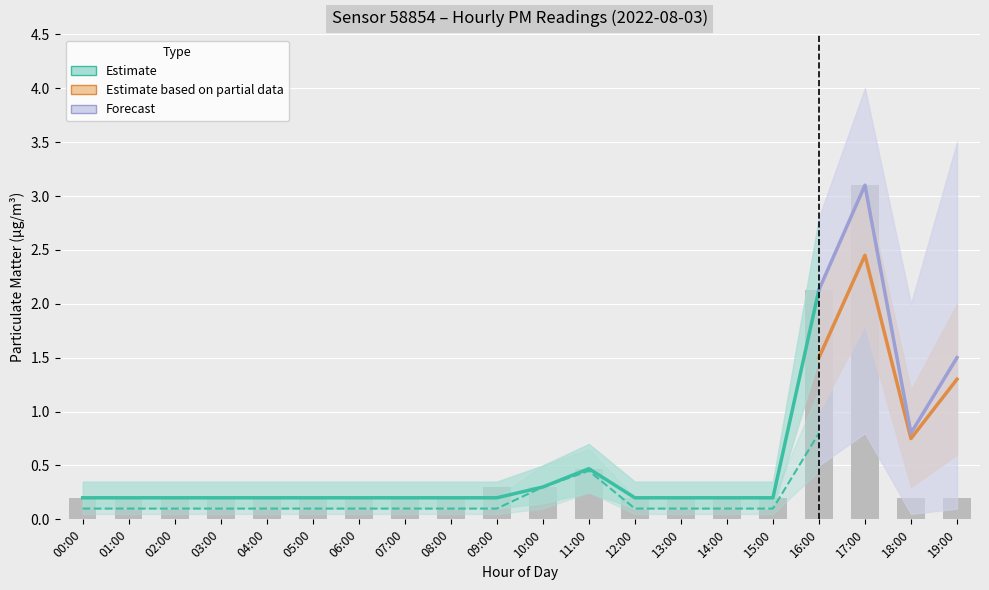

What is the average value?

0.5